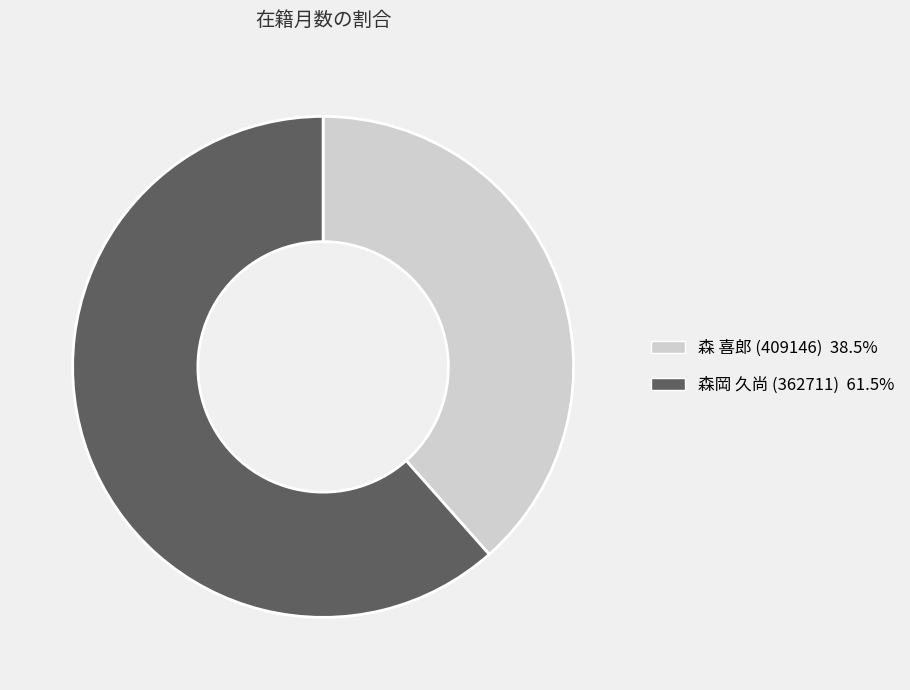

Does any single category account for the majority?

Yes